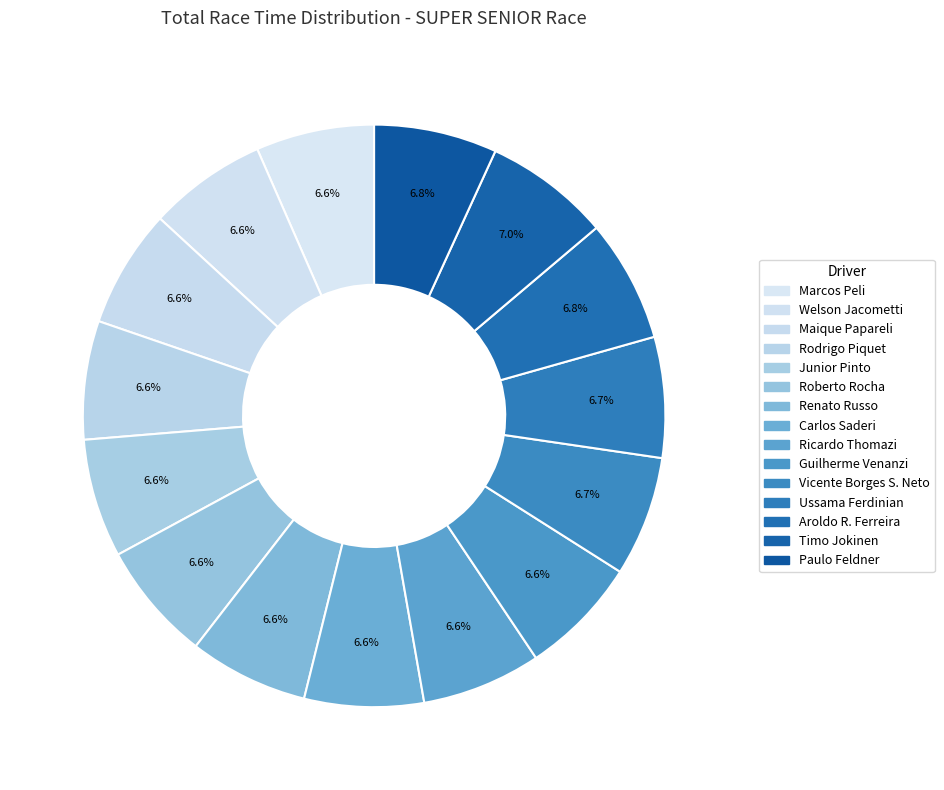

To the nearest percent, what percentage of the pie is Welson Jacometti?

7%